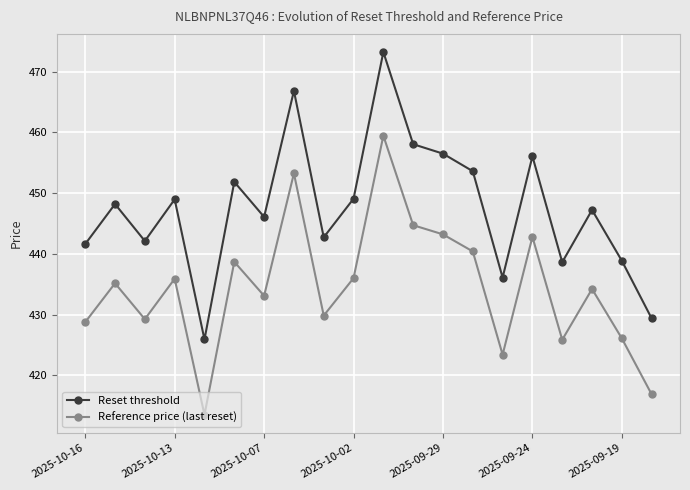

What is the sum of all Reference price (last reset) values?

8690.3